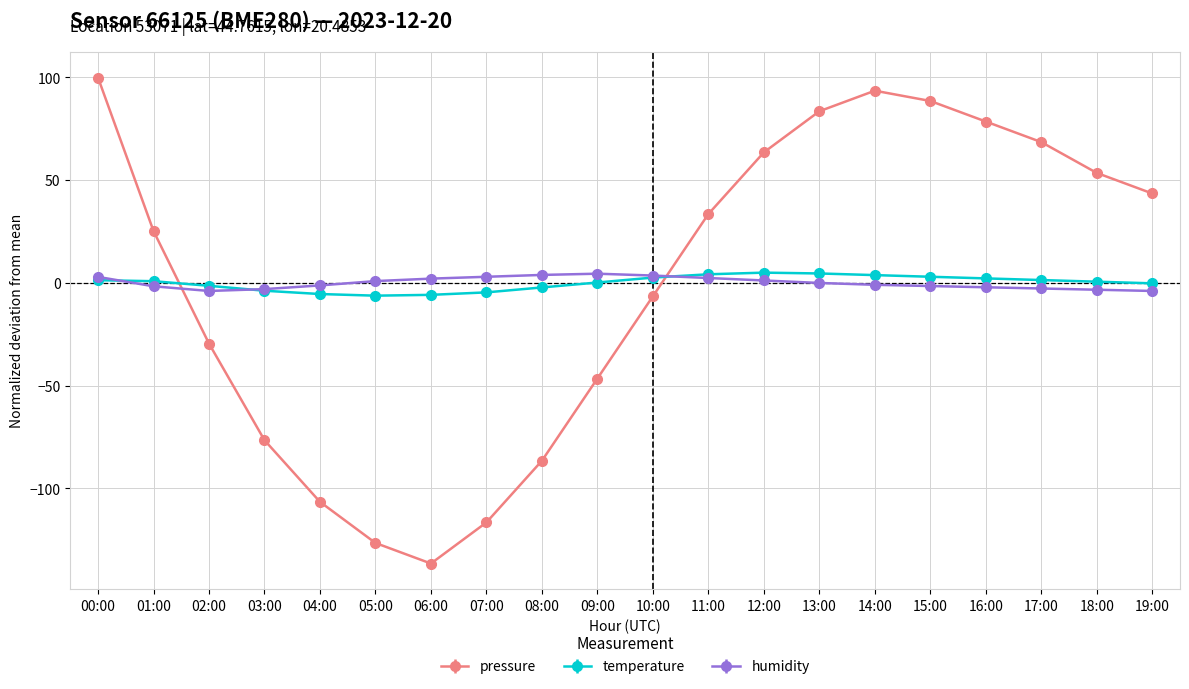

Is the value of temperature at 14:00 greater than the value of humidity at 03:00?

Yes